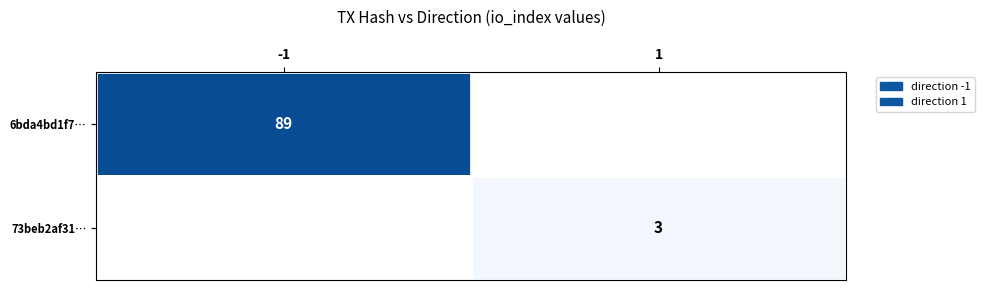

The value of 73beb2af31… at 1 is 3. True or false?

True